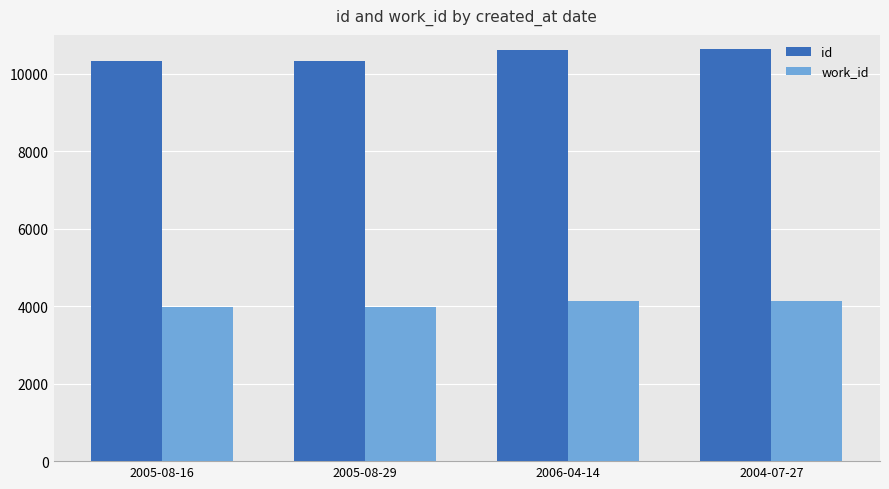

At how many categories does at least one series exceed 8207?

4